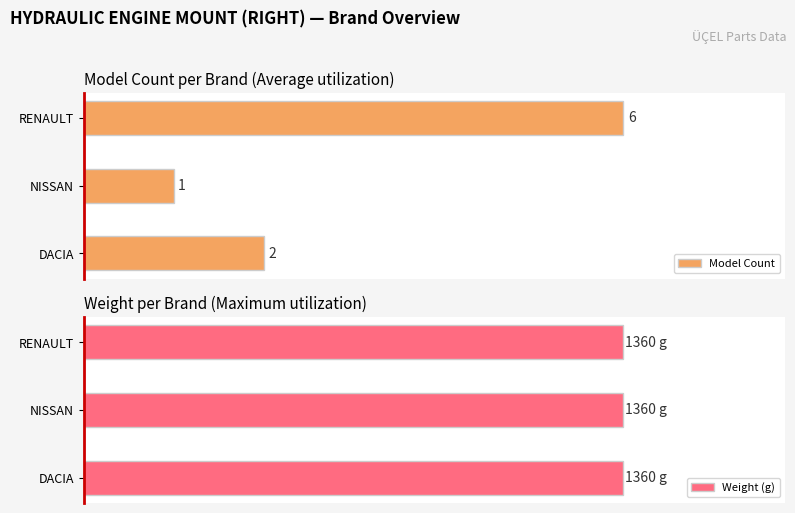

Where is Model Count nearest to the value 3?

DACIA